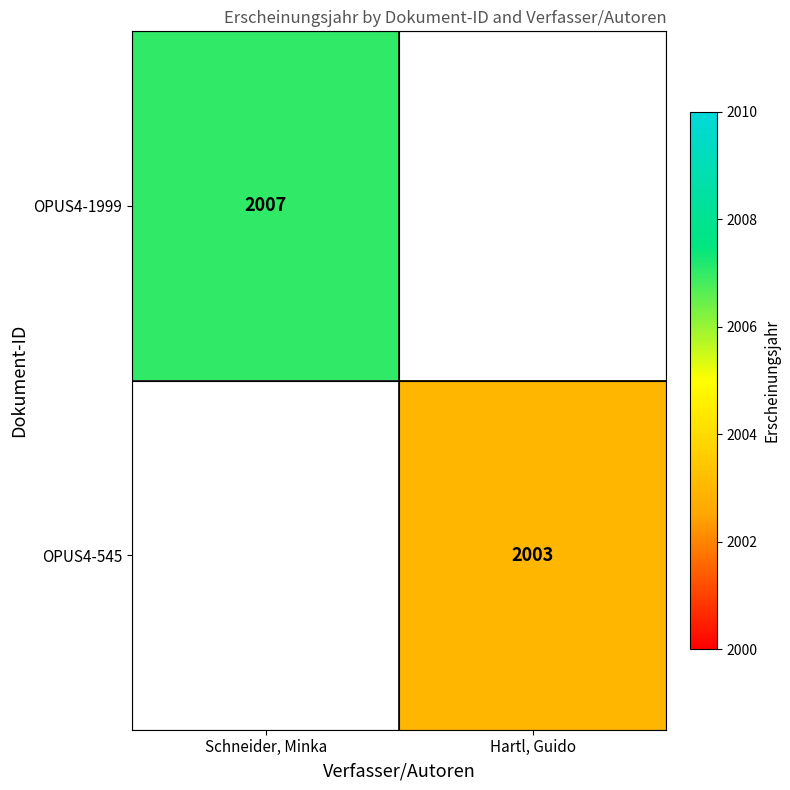

The value of OPUS4-545 at Hartl, Guido is 2003. True or false?

True